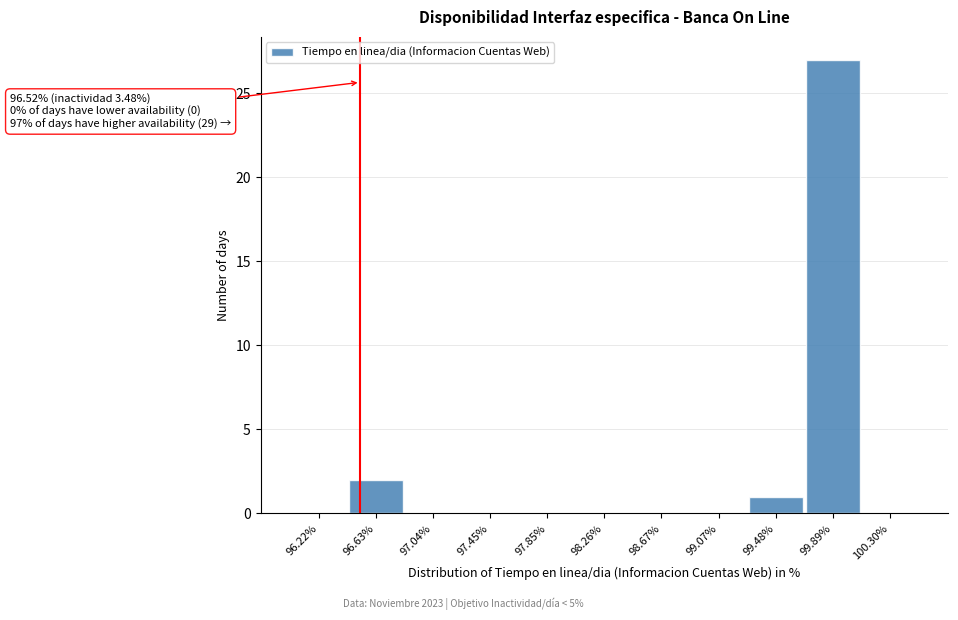

Over which range of the x-axis is the bar tallest?

99.70 to 100.10